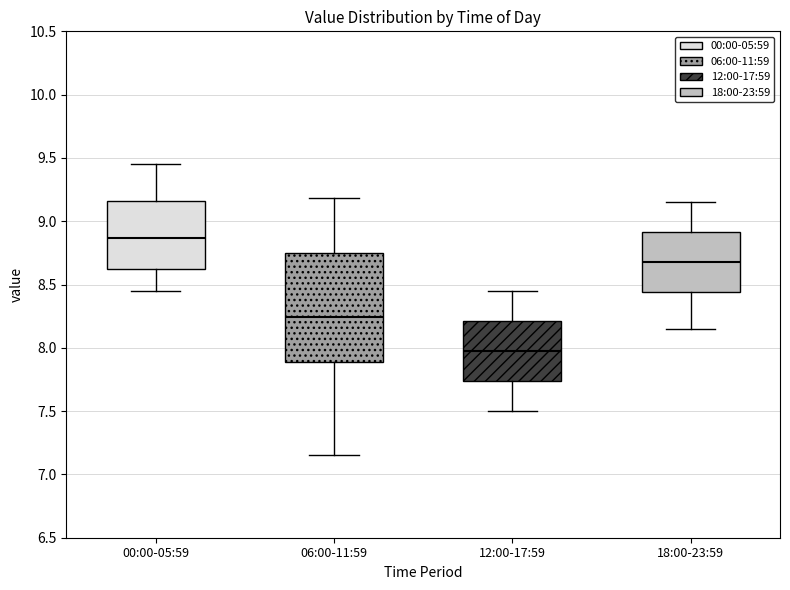

Reading left to right, transcribe this box plot: for each box, give where its median line is, the range the box spans, and where its two whiskers end, as read against the y-axis. The values are not printed on the chart, so give them approximately, as read against the axis.

00:00-05:59: median 8.85, box 8.60 to 9.15, whiskers 8.45 to 9.45
06:00-11:59: median 8.25, box 7.90 to 8.75, whiskers 7.15 to 9.20
12:00-17:59: median 8.00, box 7.75 to 8.20, whiskers 7.50 to 8.45
18:00-23:59: median 8.70, box 8.45 to 8.90, whiskers 8.15 to 9.15